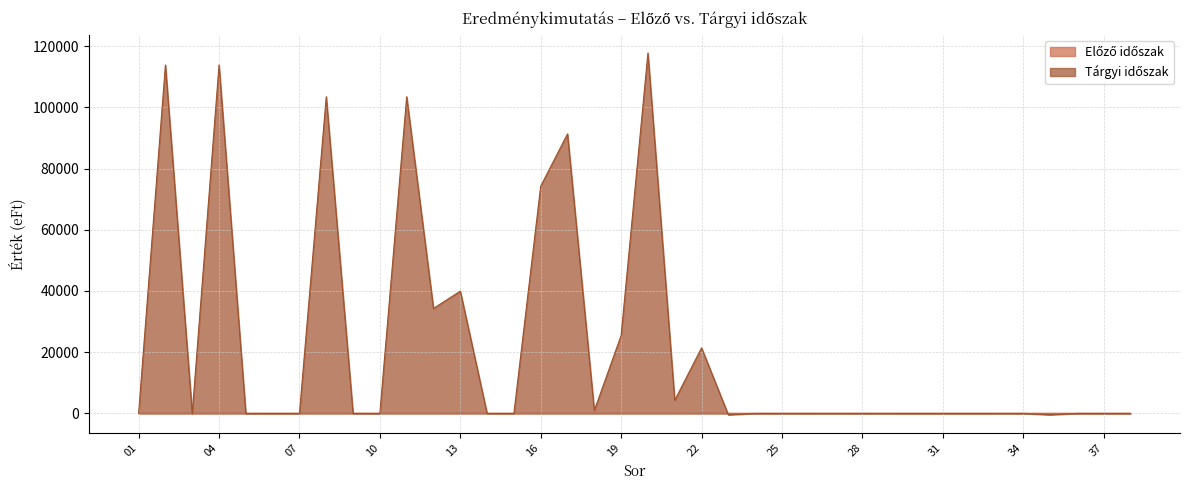

Reading left to right, transcribe all the data shown in this chart.

01=0	02=113816	03=0	04=113816	05=0	06=0	07=0	08=103447	09=0	10=0	11=103447	12=34296	13=39956	14=0	15=0	16=74252	17=91311	18=961	19=25471	20=117743	21=4304	22=21419	23=-455	24=0	25=0	26=4	27=0	28=4	29=0	30=0	31=0	32=0	33=0	34=4	35=-451	36=0	37=0	38=0